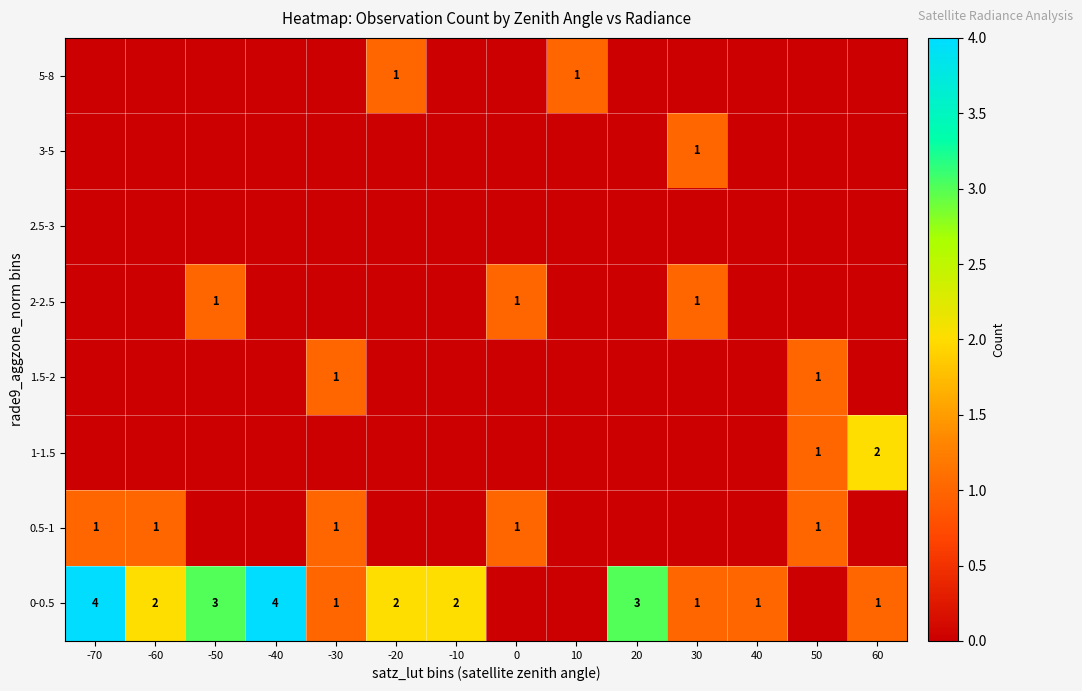

True or false: 0-0.5 has a value of 1 at 30.

True